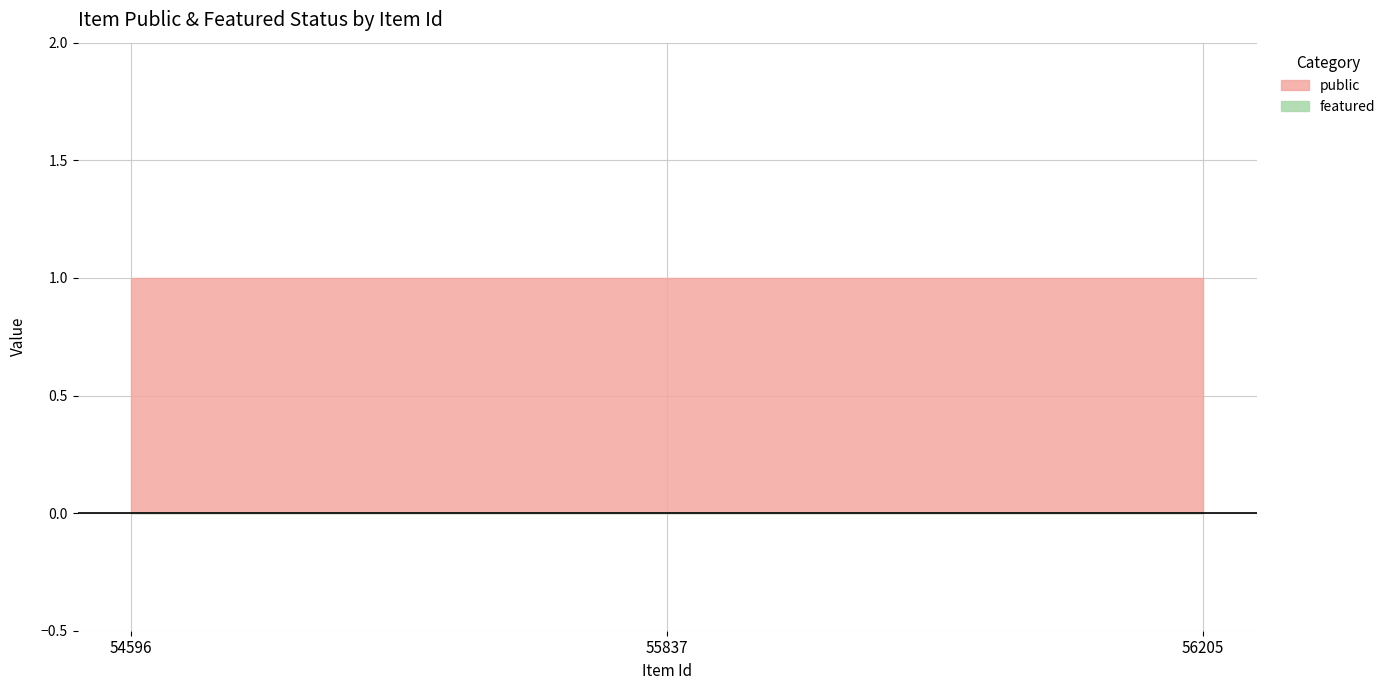

What is the average value of the public series?

1